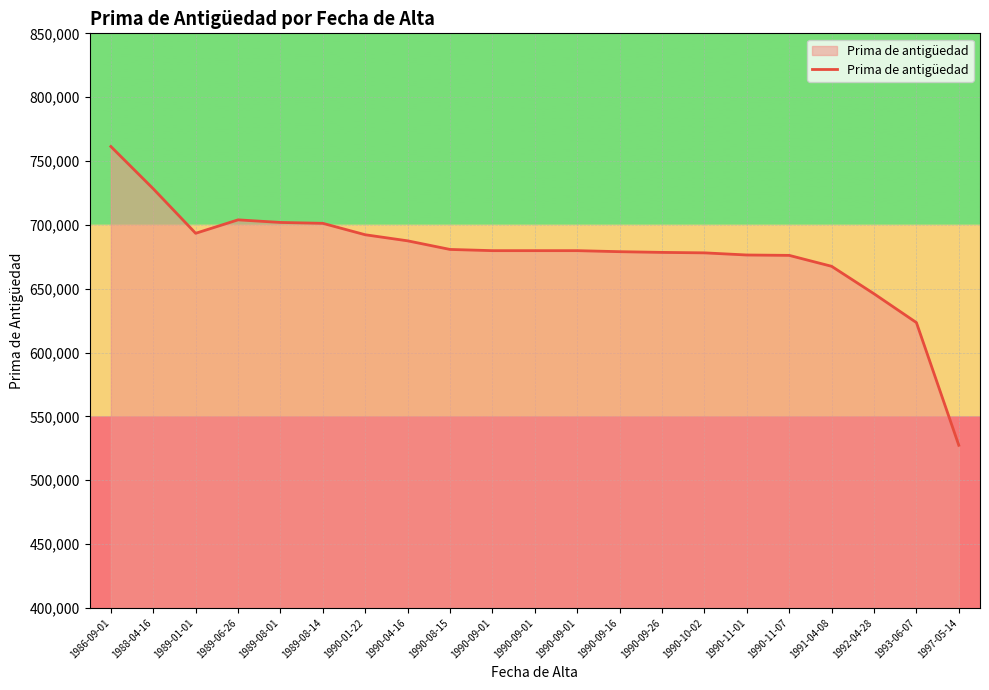

Reading left to right, list all the values displayed in this chart.

1986-09-01=761353.8	1988-04-16=728258.7	1989-01-01=693375.8	1989-06-26=703907.7	1989-08-01=701873.0	1989-08-14=701179.3	1990-01-22=692235.0	1990-04-16=687471.9	1990-08-15=680730.0	1990-09-01=679780.2	1990-09-01=679780.2	1990-09-01=679780.2	1990-09-16=678974.7	1990-09-26=678415.9	1990-10-02=678057.4	1990-11-01=676381.3	1990-11-07=676078.6	1991-04-08=667525.5	1992-04-28=646014.7	1993-06-07=623451.5	1997-05-14=527343.4